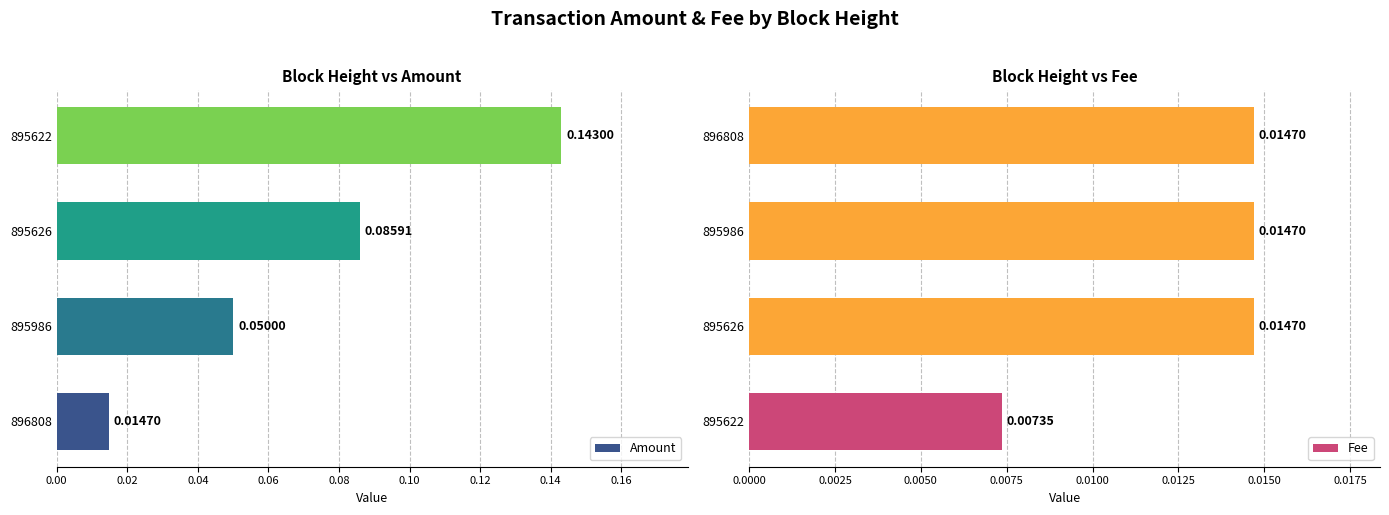

The Fee series shows 0.0 at 896808. True or false?

False